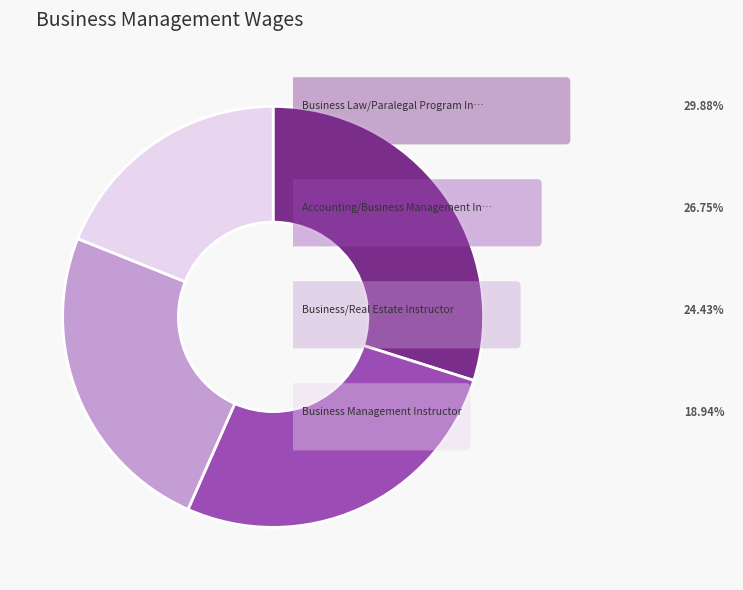

How many segments does this pie chart have?

4